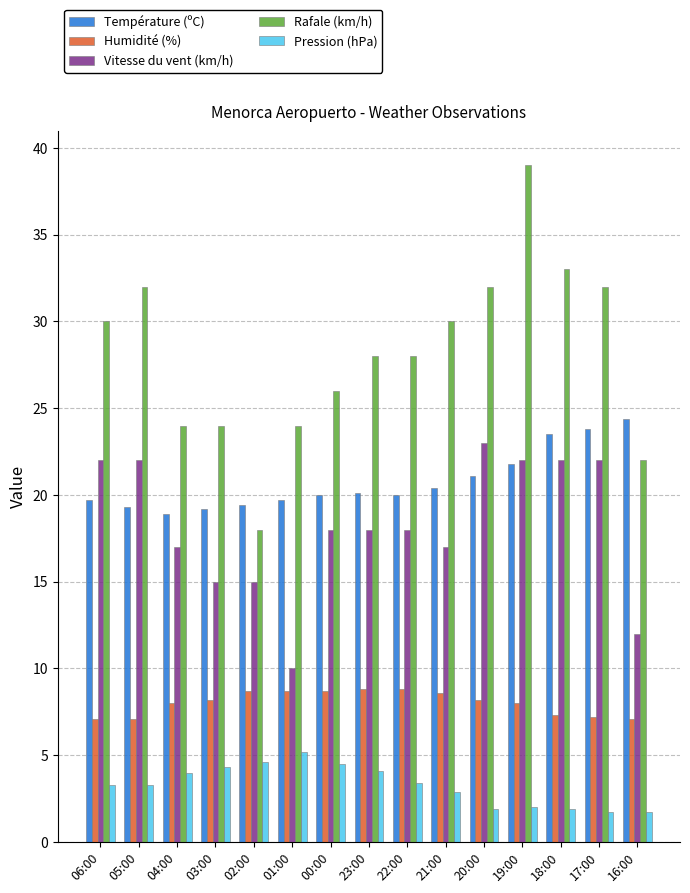

What is the sum of all Température (ºC) values?

311.3